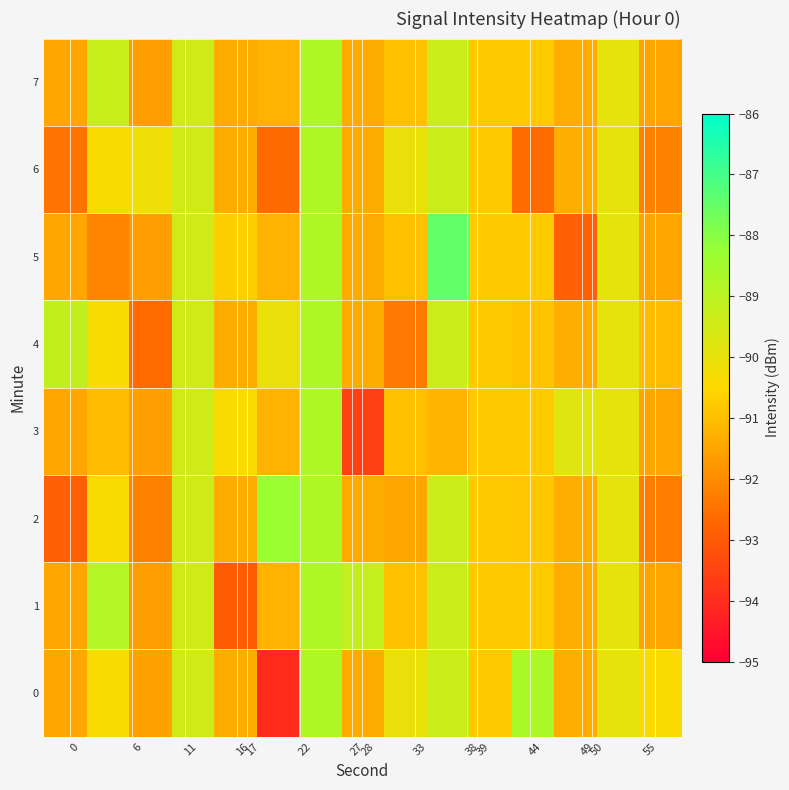

At how many categories does at least one series exceed -88?

1